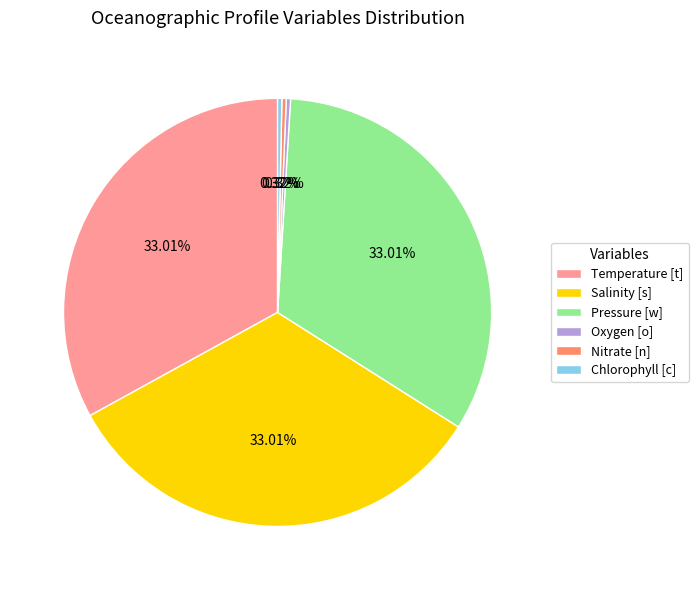

What percentage do Pressure [w] and Salinity [s] together represent?

66.0%